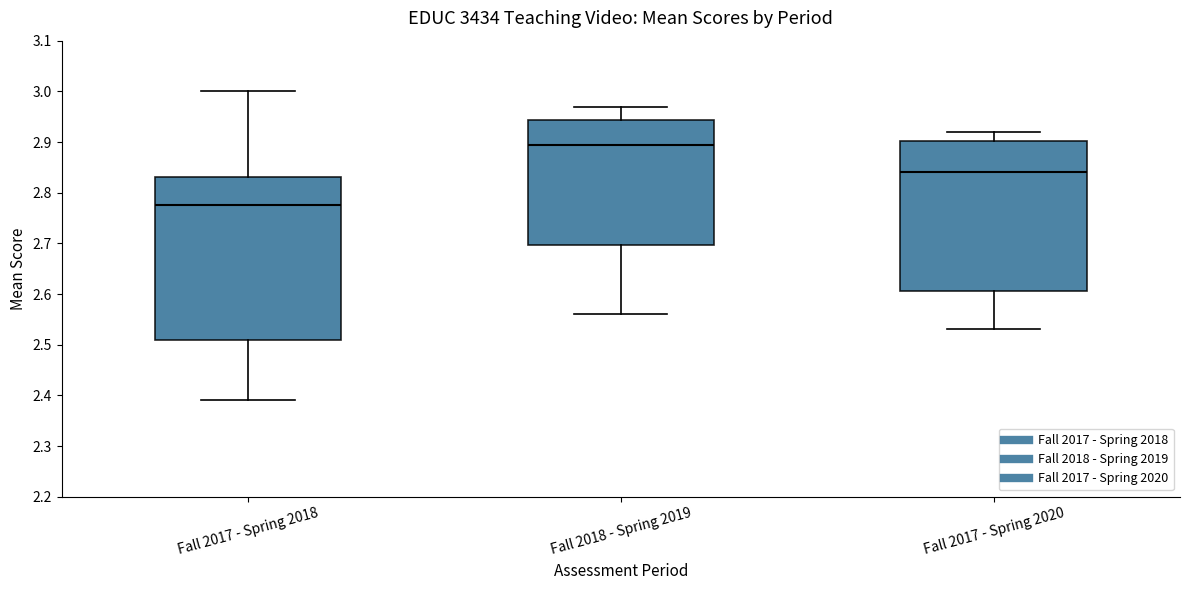

Reading left to right, transcribe this box plot: for each box, give where its median line is, the range the box spans, and where its two whiskers end, as read against the y-axis. The values are not printed on the chart, so give them approximately, as read against the axis.

Fall 2017 - Spring 2018: median 2.78, box 2.51 to 2.83, whiskers 2.39 to 3.00
Fall 2018 - Spring 2019: median 2.90, box 2.70 to 2.94, whiskers 2.56 to 2.97
Fall 2017 - Spring 2020: median 2.84, box 2.61 to 2.90, whiskers 2.53 to 2.92